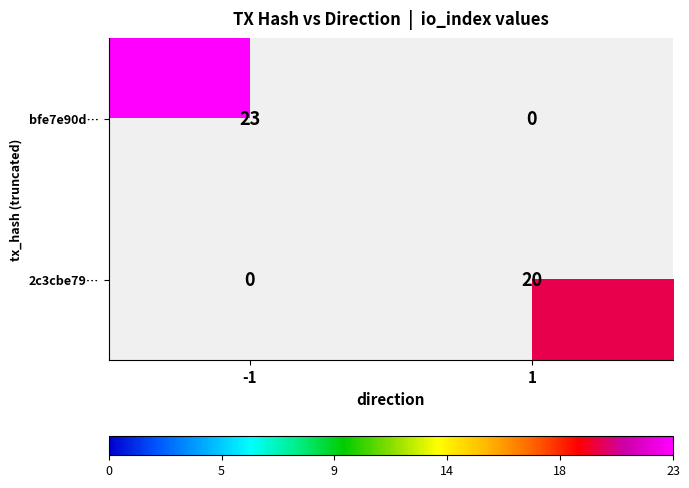

The value of bfe7e90d… at -1 is 7. True or false?

False